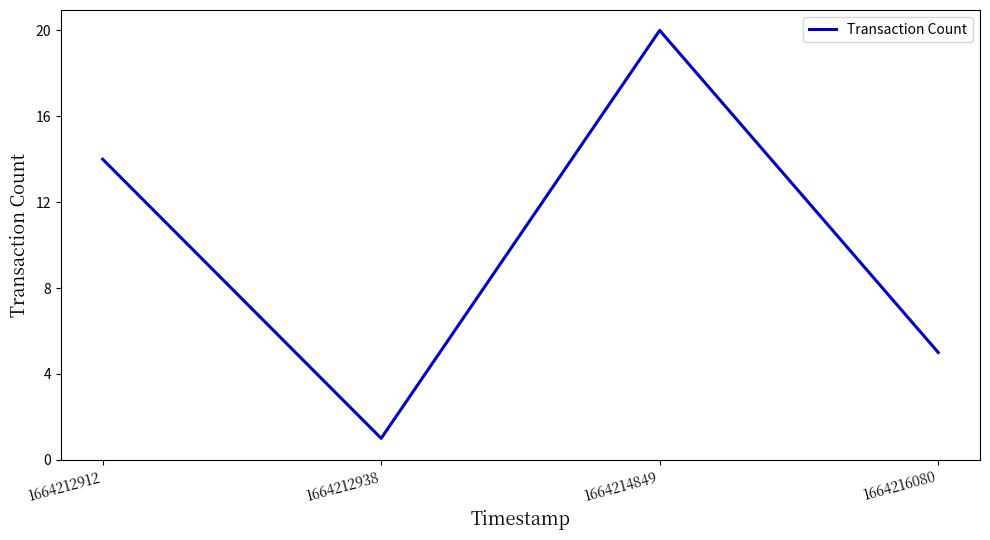

How many series are shown in this chart?

1